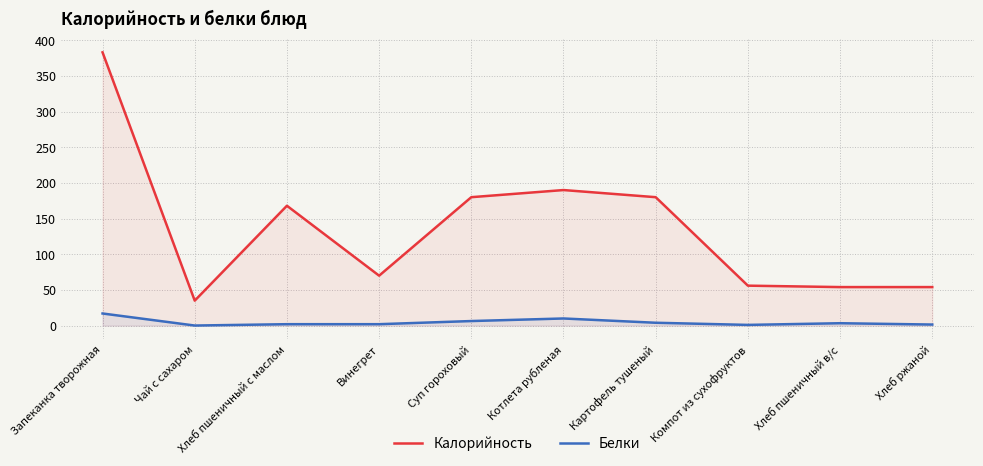

Which series has the largest range (max minus min)?

Калорийность